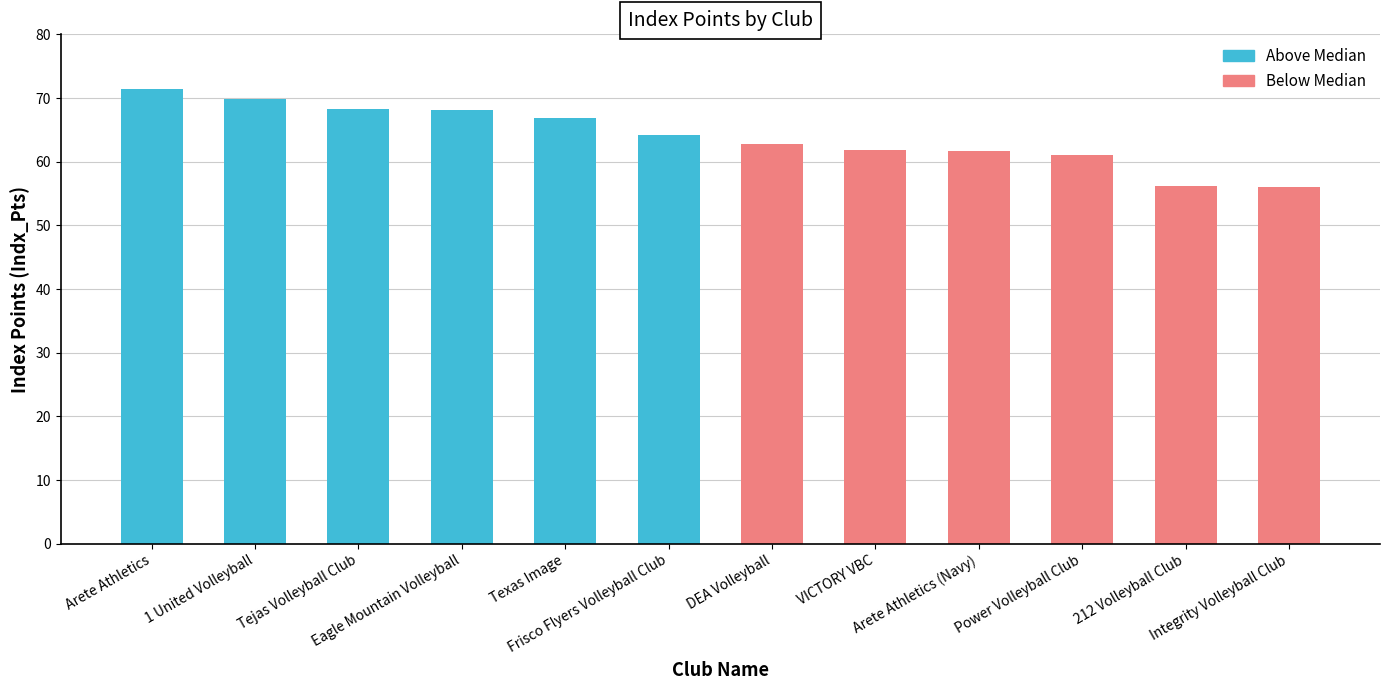

What is the average value of the Below Median series?

60.0